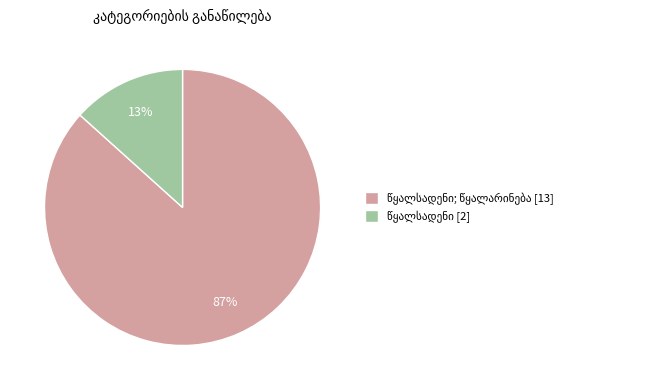

Count the number of slices in the pie.

2